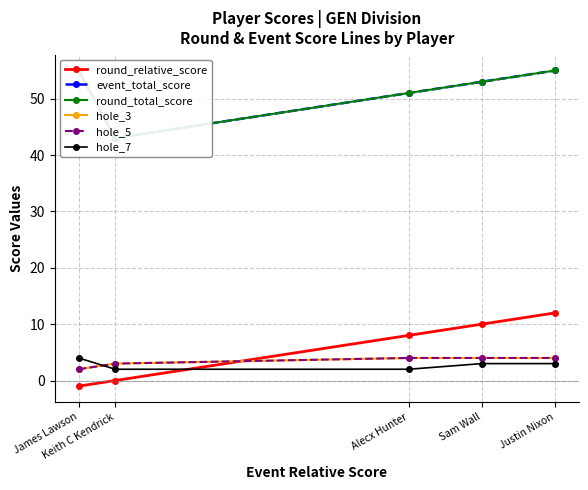

The hole_7 series shows 6 at James Lawson. True or false?

False